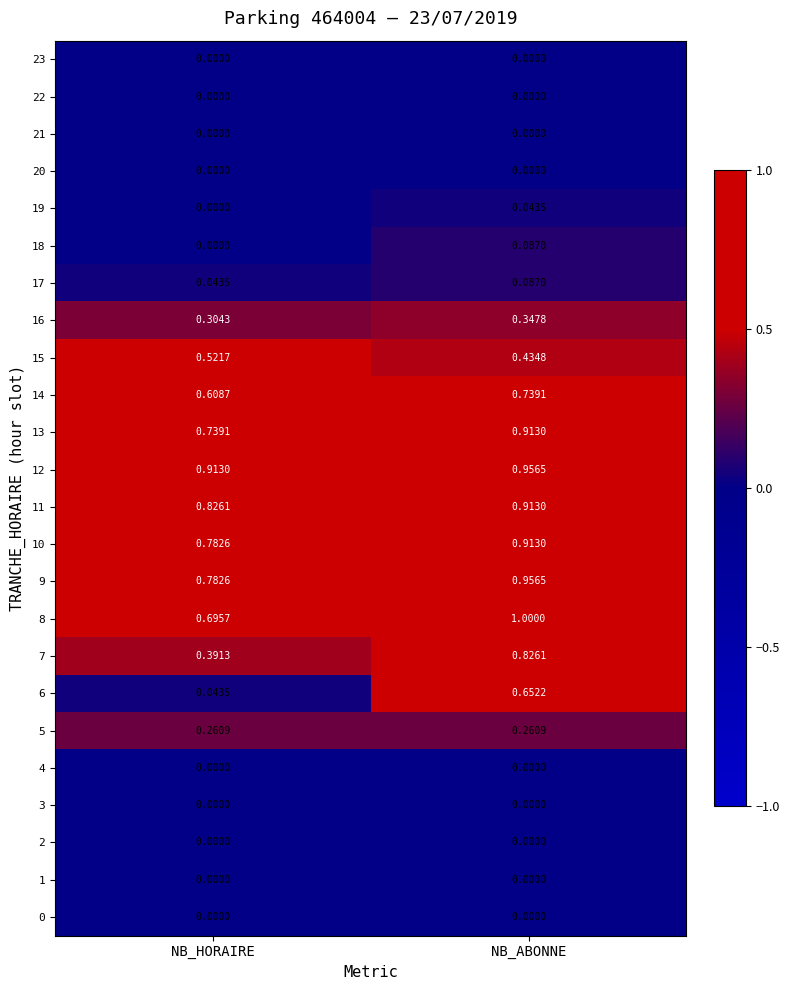

At which category is the sum across all series the highest?

NB_ABONNE